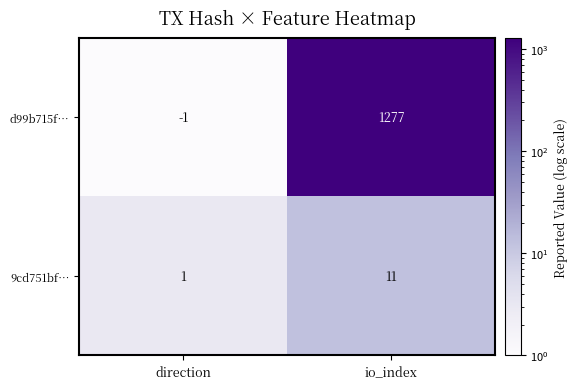

Which series changed the most between direction and io_index?

d99b715f…